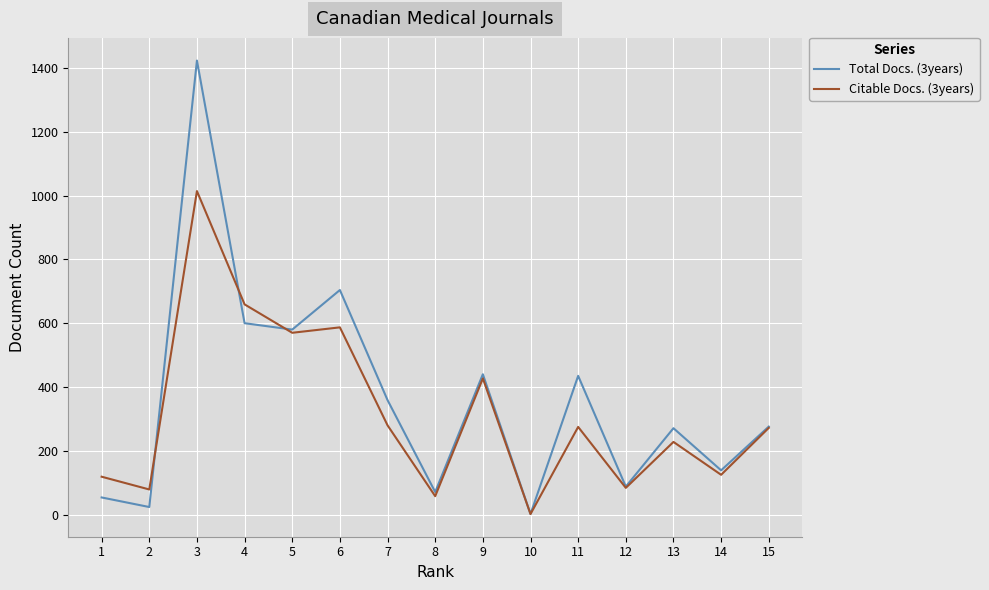

Is it true that Total Docs. (3years) equals 580 at 5?

True